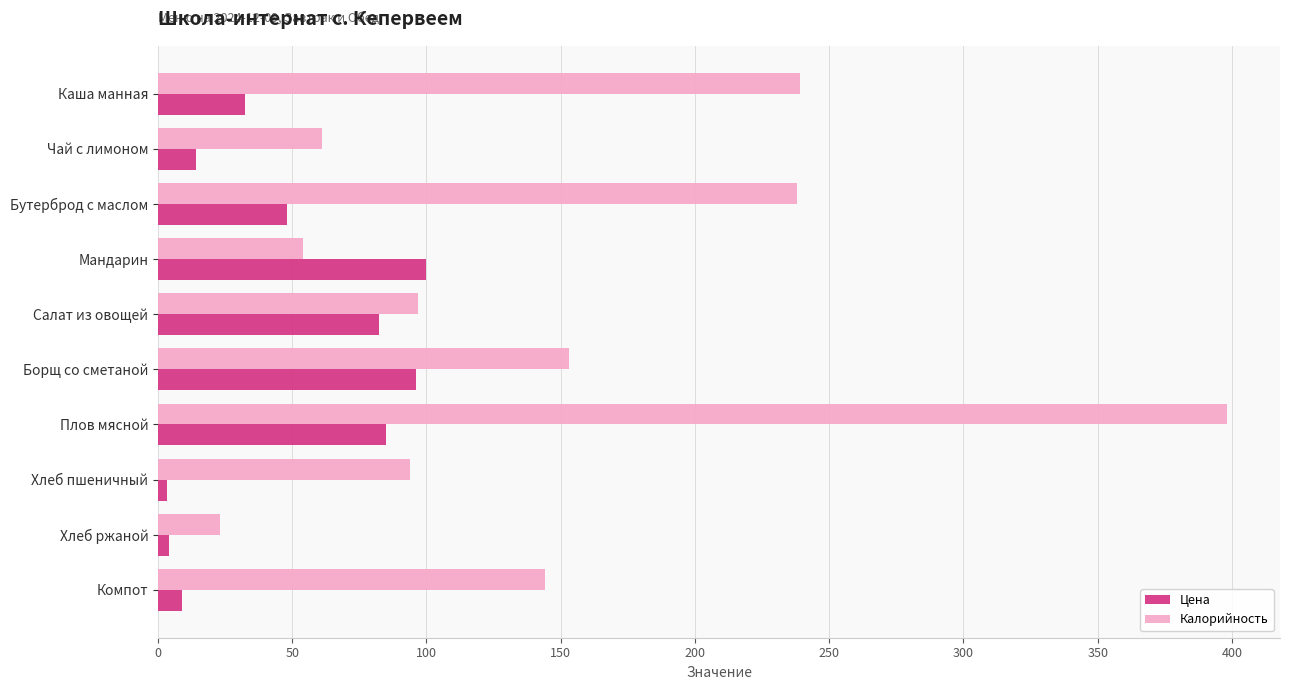

Which category has the highest value in the Калорийность series?

Плов мясной